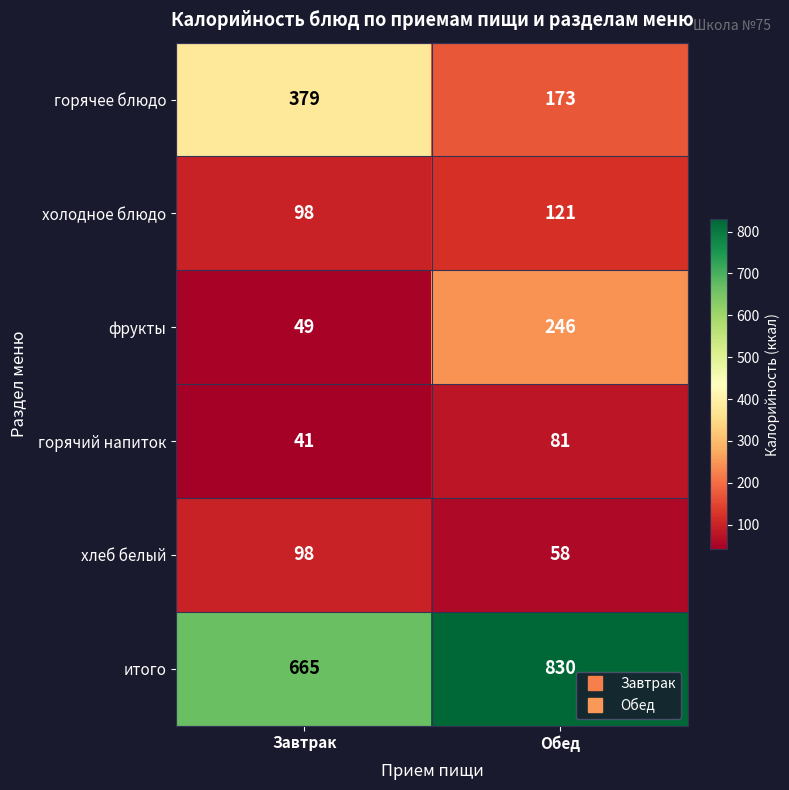

The итого series shows 830 at Обед. True or false?

True